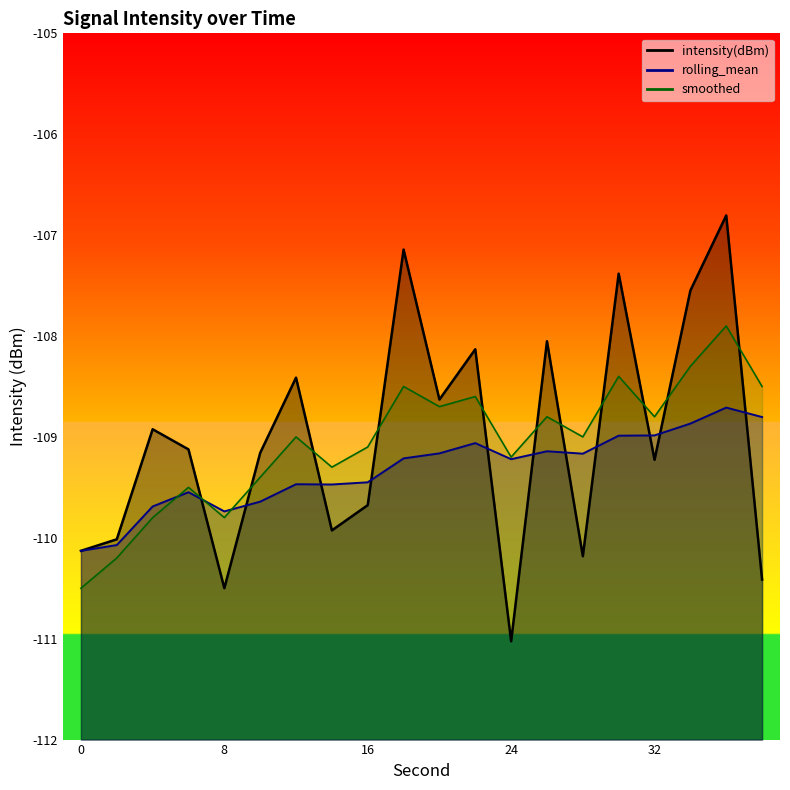

At which category is the sum across all series the highest?

36